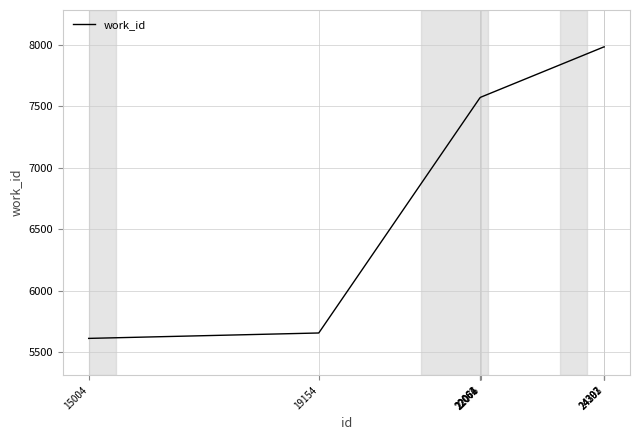

What is the minimum value shown in the chart?

5614